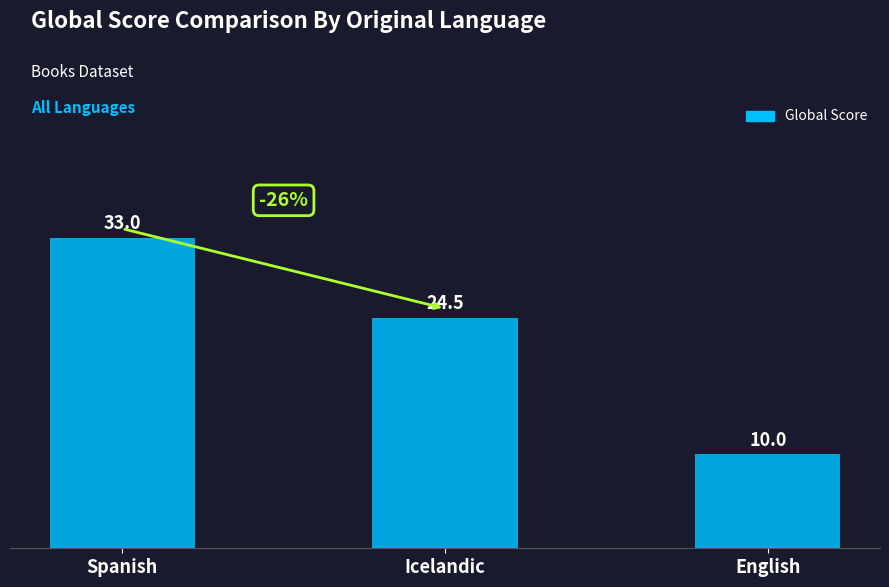

What is the value of the 3rd bar from the left?

10.0